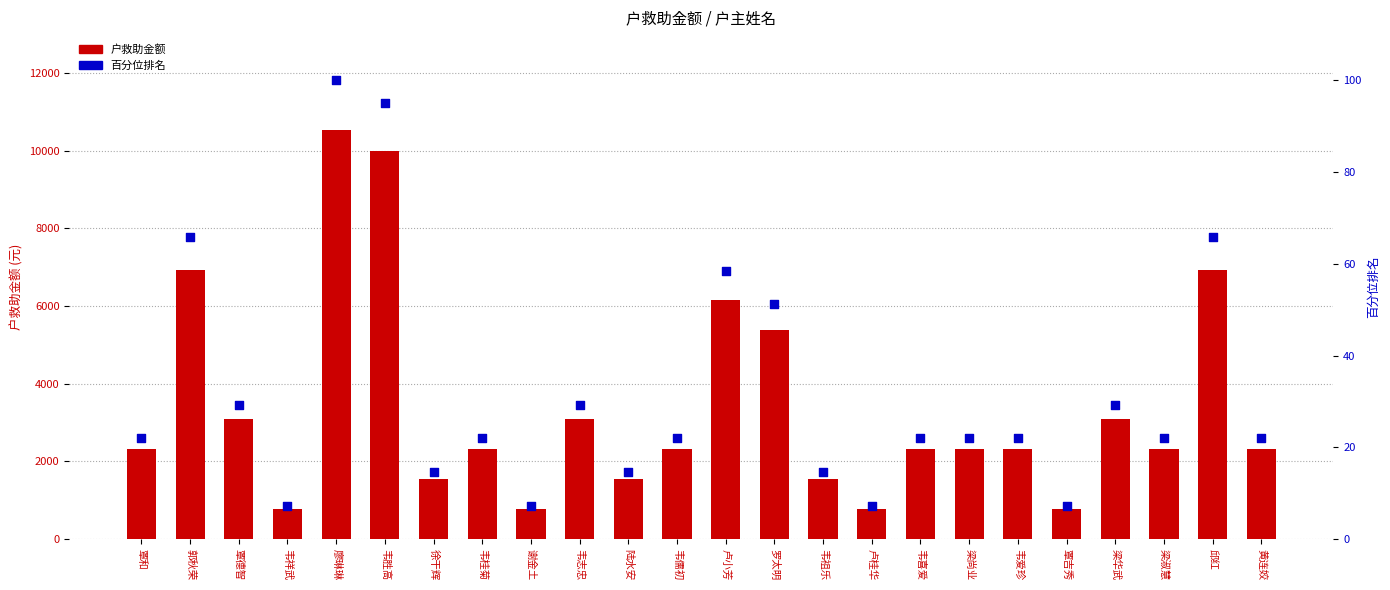

At which category is the sum across all series the highest?

廖琳琳